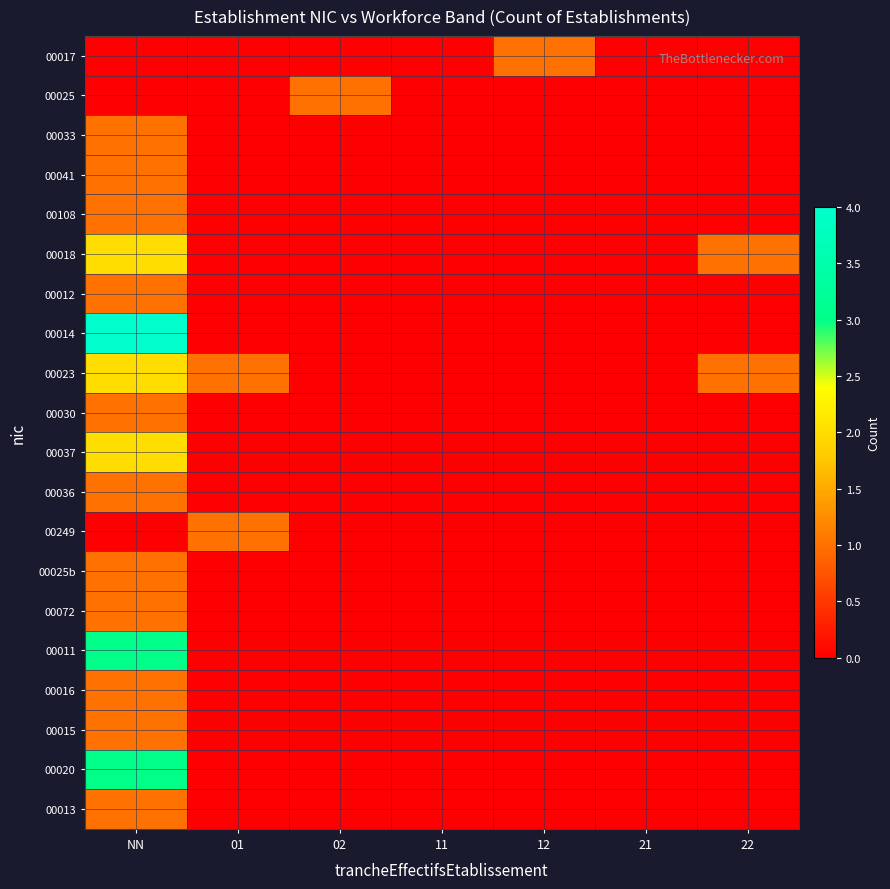

At which category is the sum across all series the highest?

NN